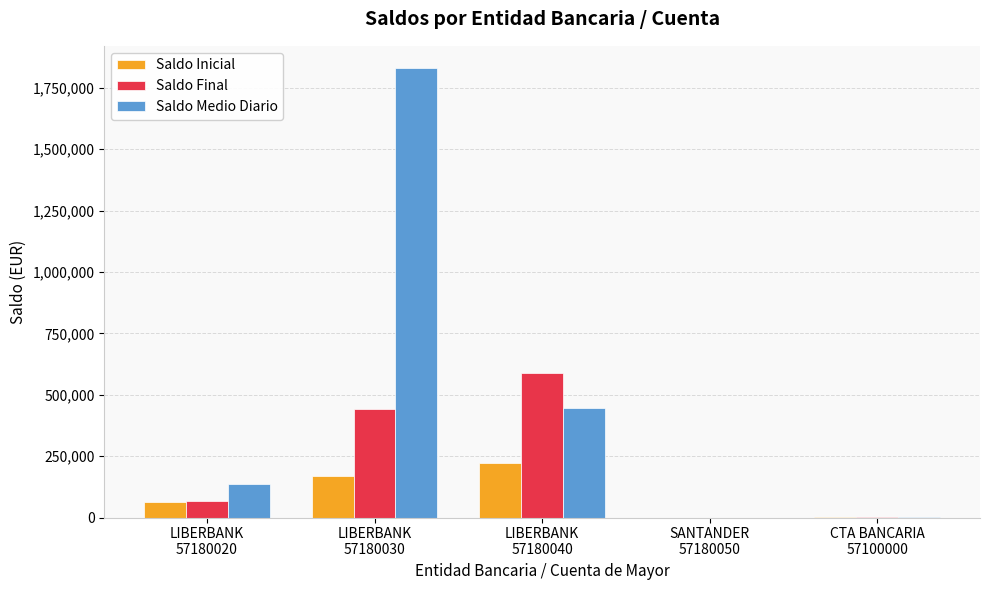

Is it true that Saldo Final equals 220876.1 at LIBERBANK
57180030?

False